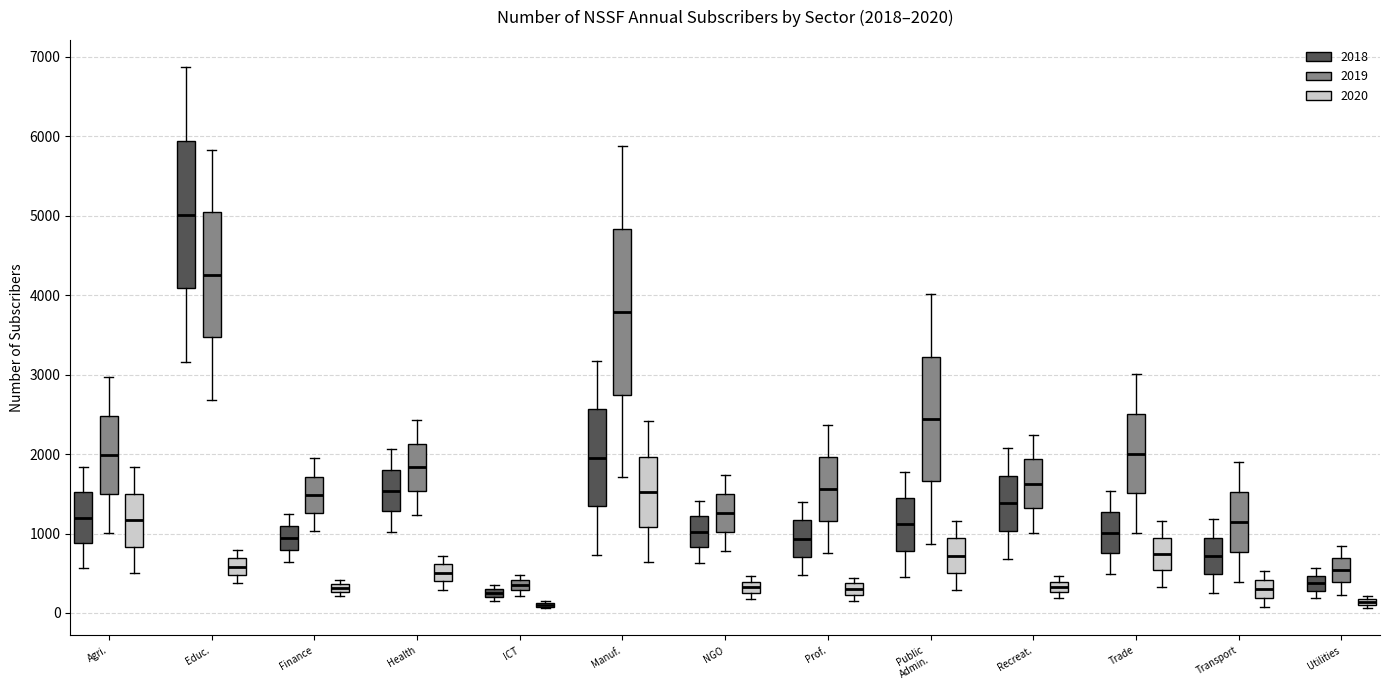

Which box is the tallest, from its lower edge to its upper edge?

Manuf. (2019)